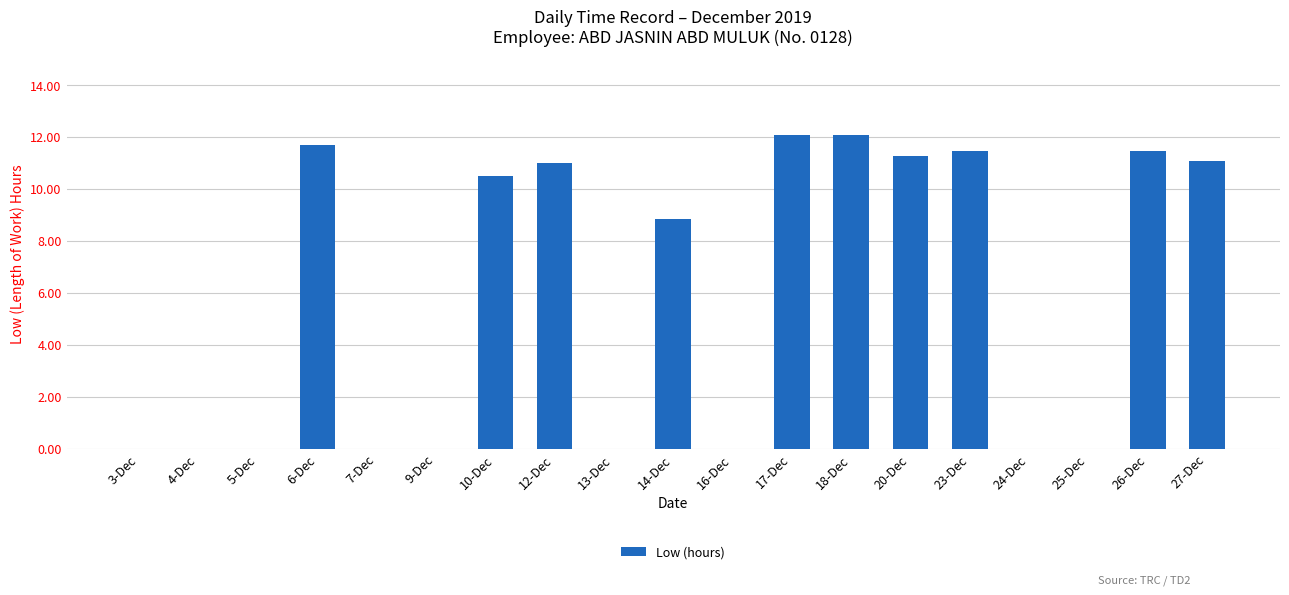

Reading right to left, what are all the values shown in this chart?

27-Dec=11.1	26-Dec=11.5	25-Dec=0.0	24-Dec=0.0	23-Dec=11.5	20-Dec=11.3	18-Dec=12.1	17-Dec=12.1	16-Dec=0.0	14-Dec=8.8	13-Dec=0.0	12-Dec=11.0	10-Dec=10.5	9-Dec=0.0	7-Dec=0.0	6-Dec=11.7	5-Dec=0.0	4-Dec=0.0	3-Dec=0.0